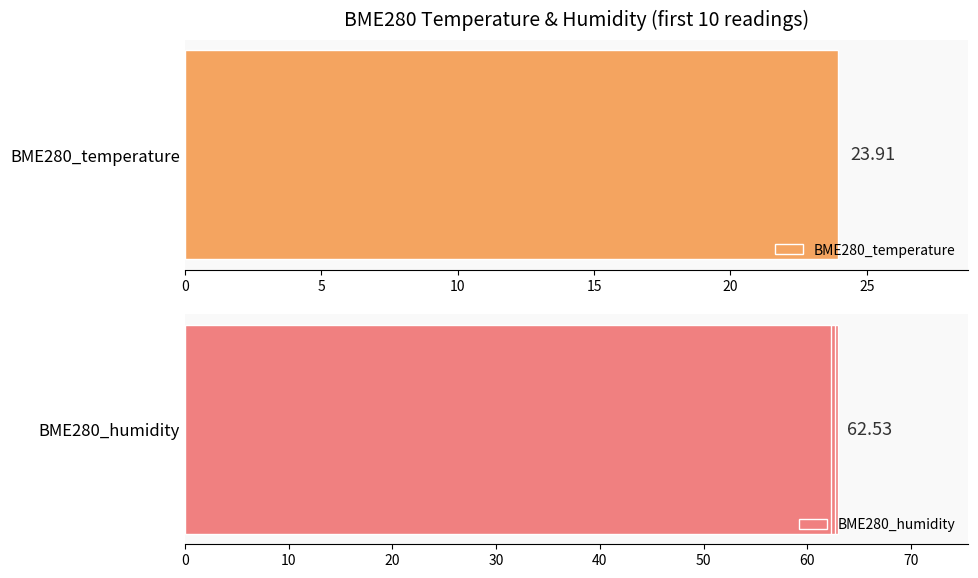

Reading left to right, what are all the values shown in this chart?

BME280_temperature: 23.9	23.8	23.9	23.9	23.9	23.9	23.9	23.9	23.9	23.9
BME280_humidity: 62.2	62.2	62.5	62.6	62.2	62.9	62.9	62.6	62.7	62.3